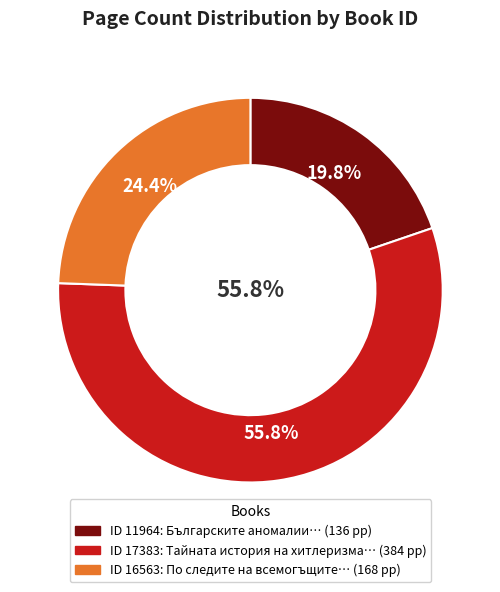

What is the majority slice?

17383